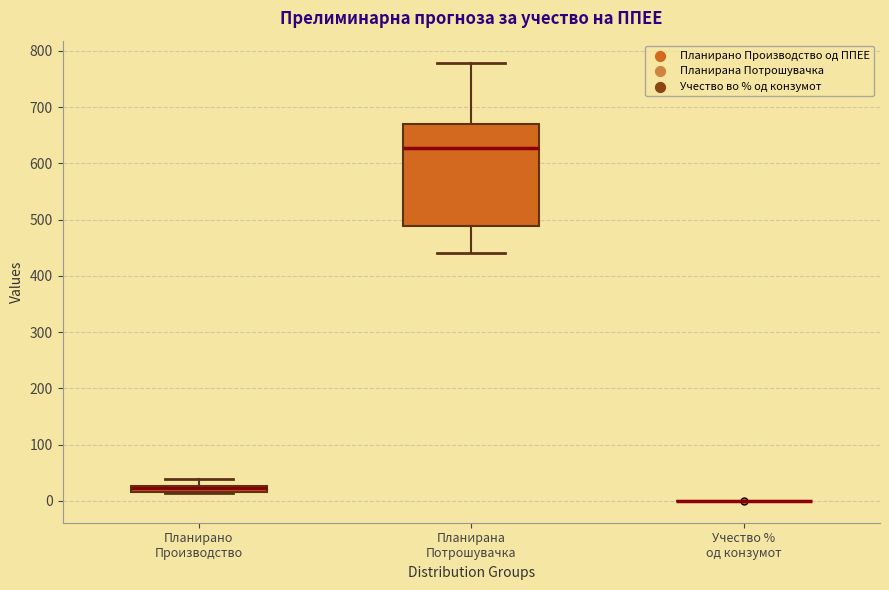

Which box is the tallest, from its lower edge to its upper edge?

Планирана Потрошувачка